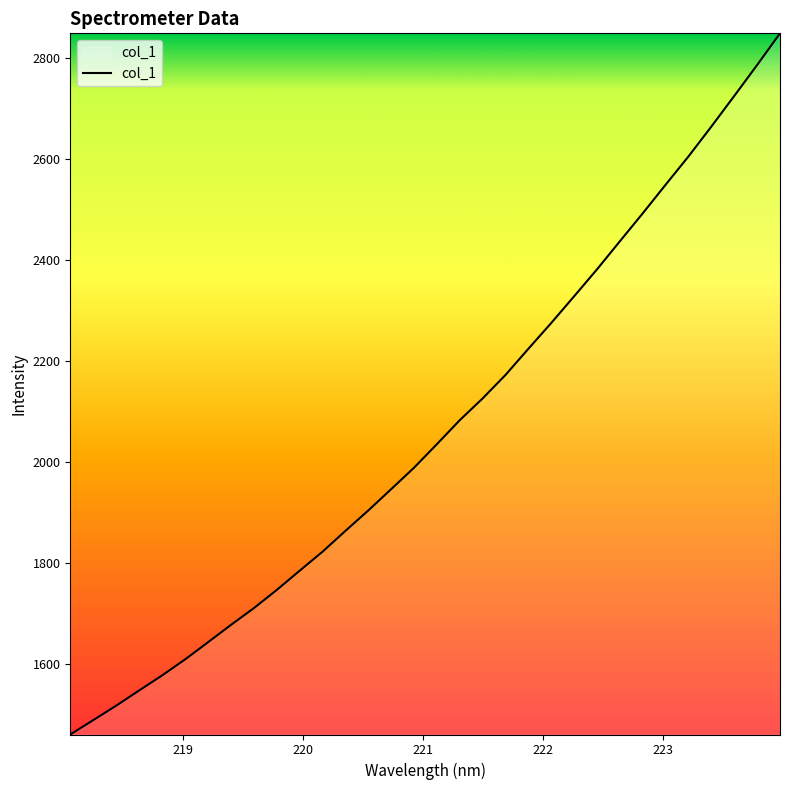

What is the maximum value shown in the chart?

2848.0